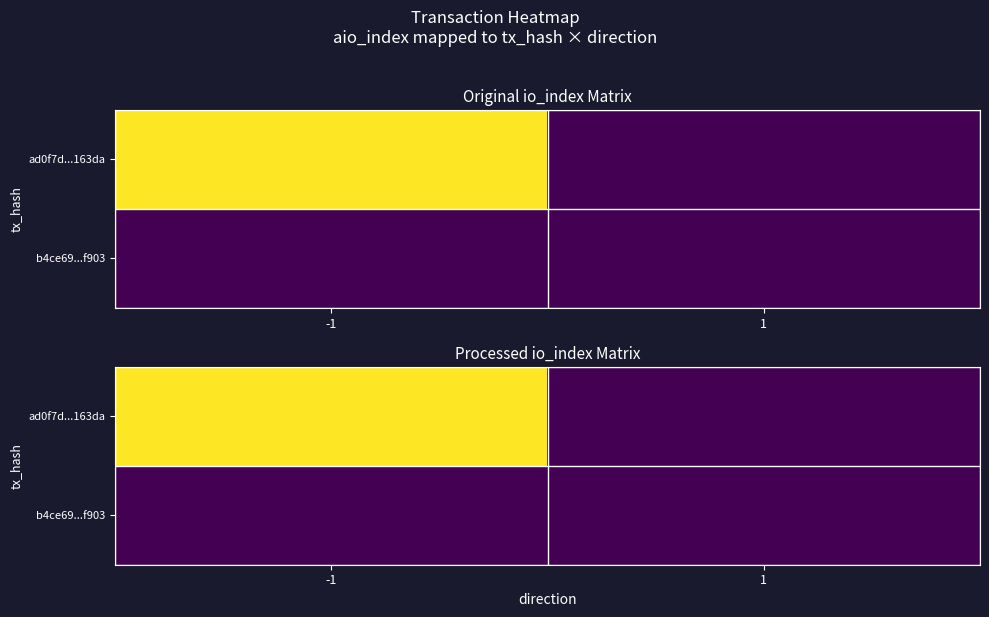

Which category has the lowest value across all series?

1